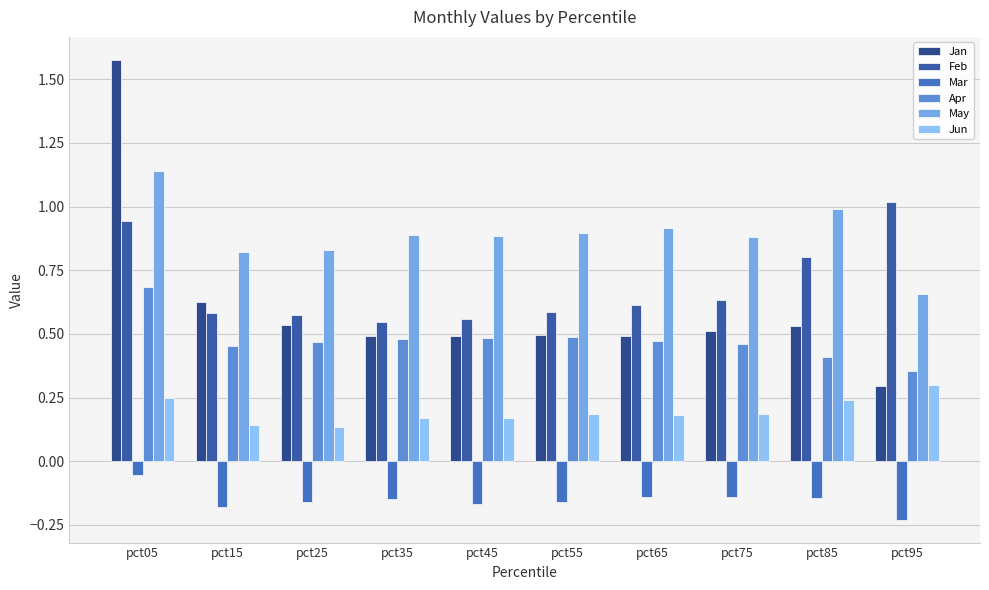

The Jun series shows 0.3 at pct65. True or false?

False